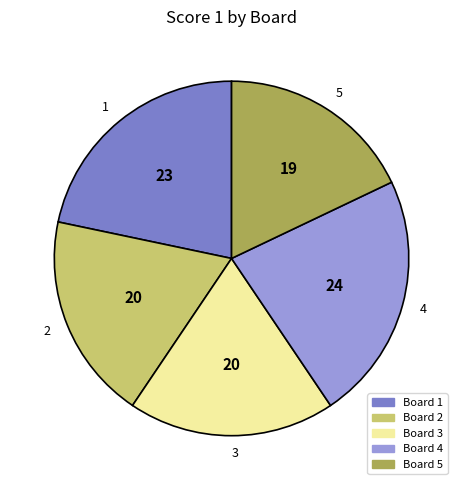

Does 1 account for over 50% of the chart?

No